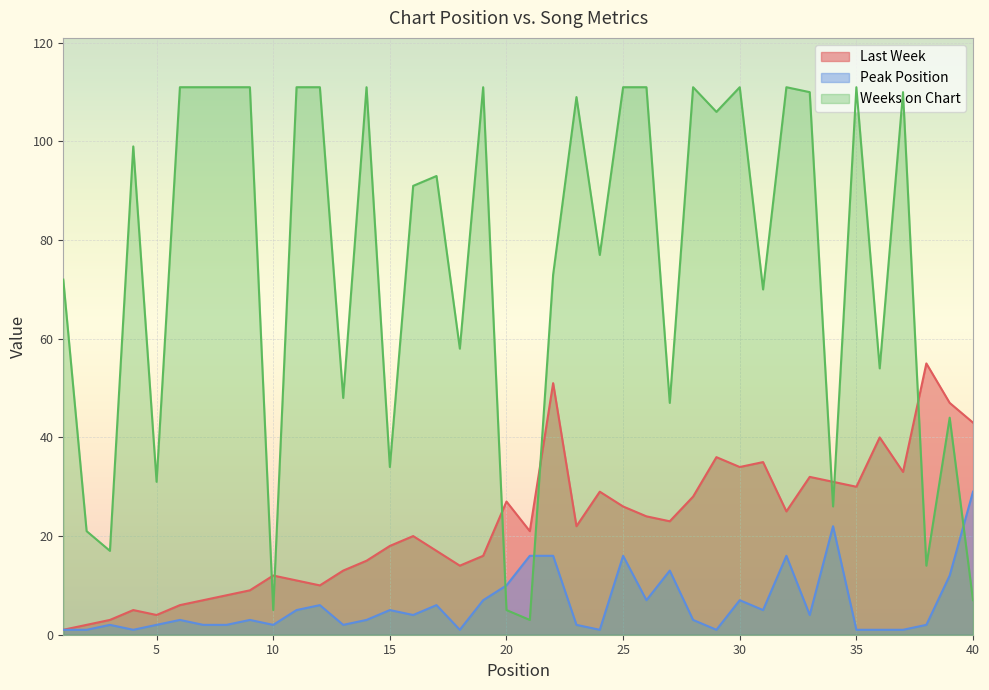

What is the smallest value displayed?

1